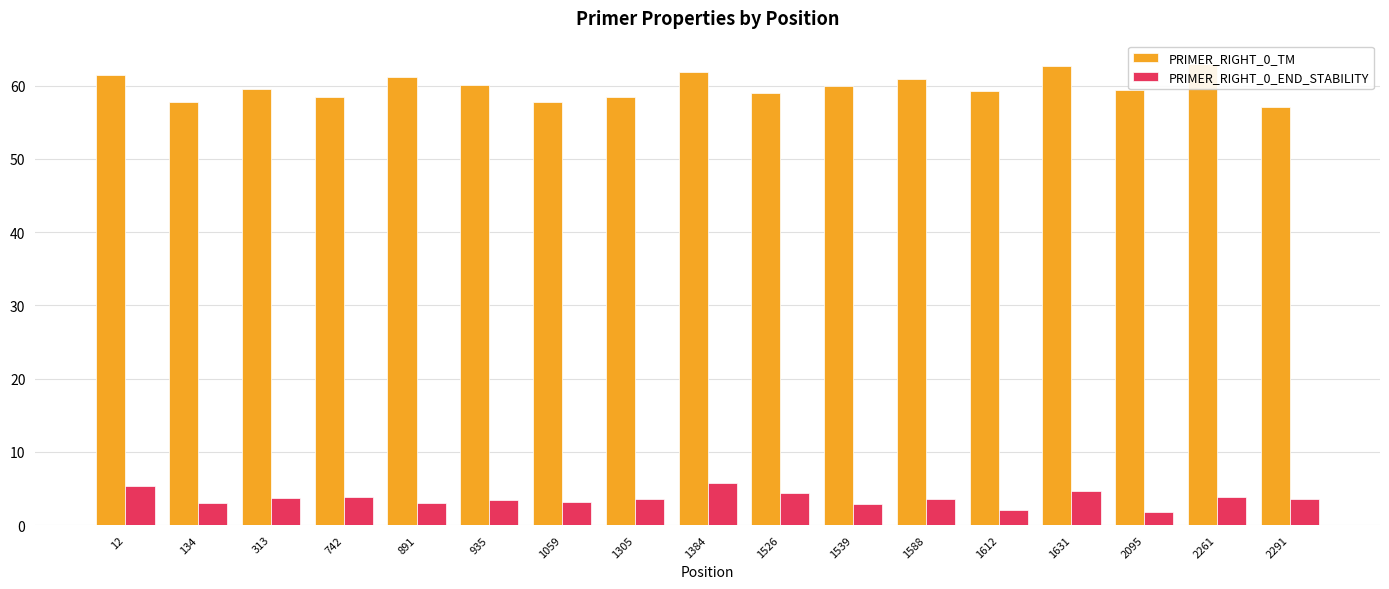

The PRIMER_RIGHT_0_END_STABILITY series shows 3.6 at 2291. True or false?

True